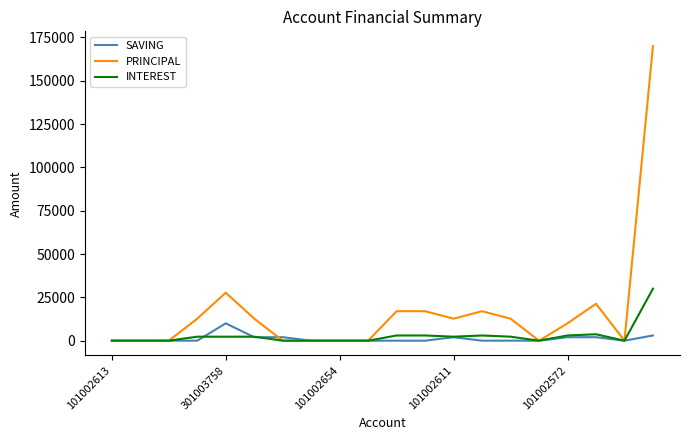

What is the difference between the second highest and minimum values in the INTEREST series?

3700